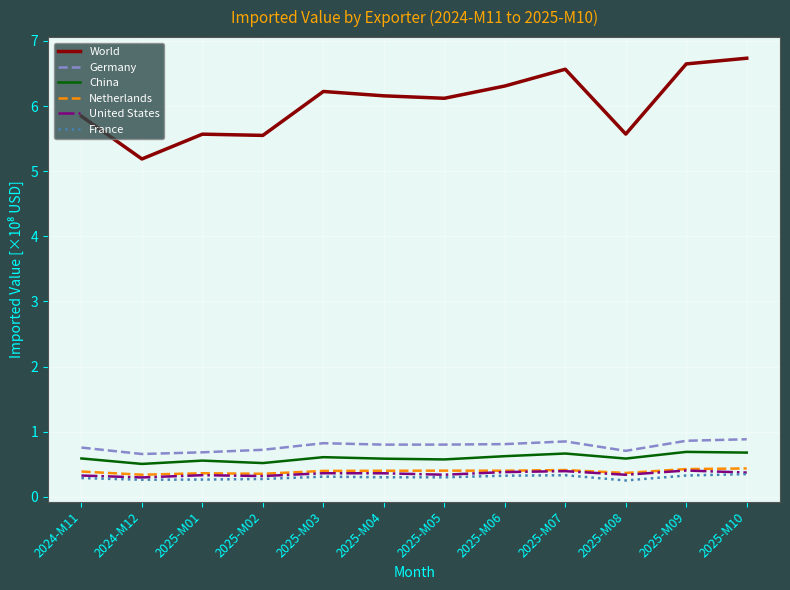

What is the total value across all series at 2025-M01?

7.8